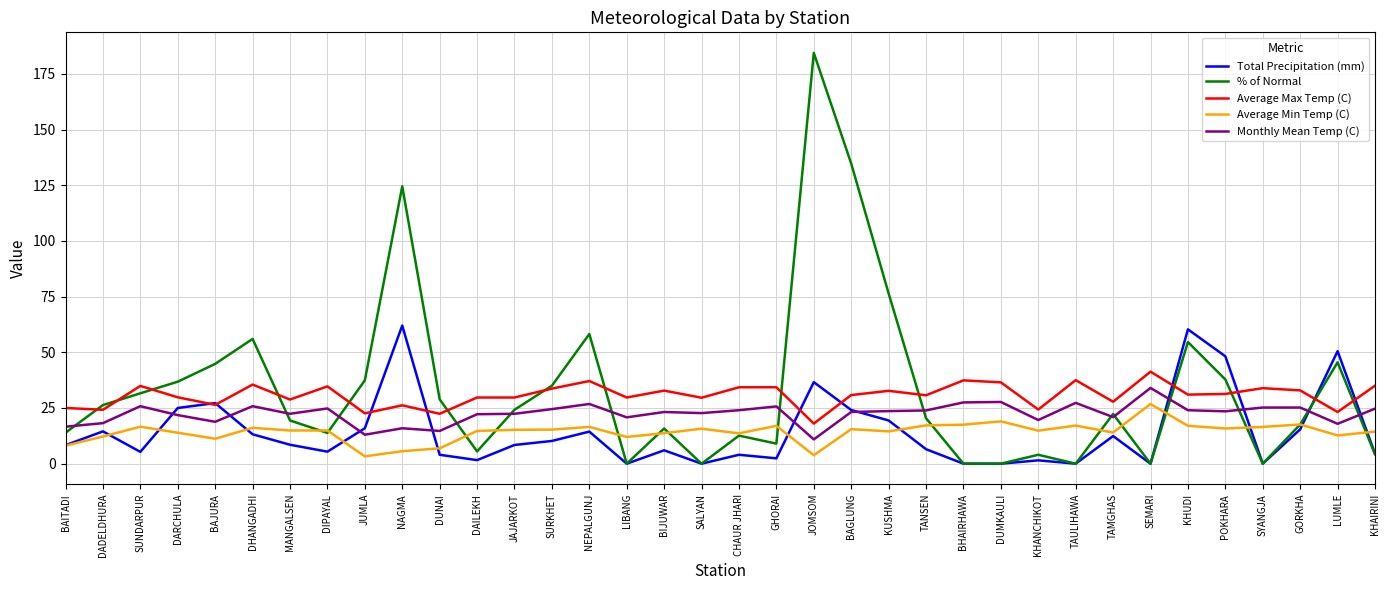

The Total Precipitation (mm) series shows 5.3 at SUNDARPUR. True or false?

True